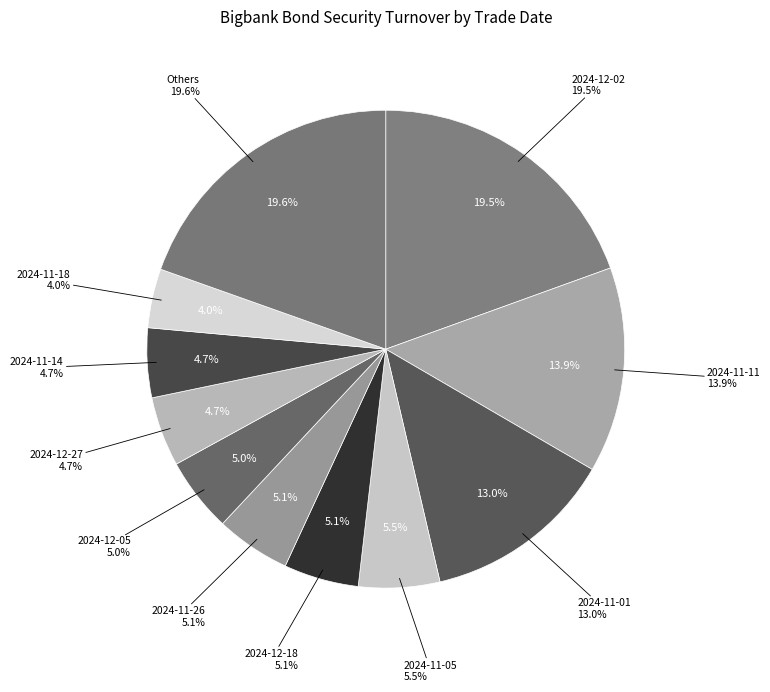

What percentage is the 2024-11-14 slice, to the nearest percent?

5%